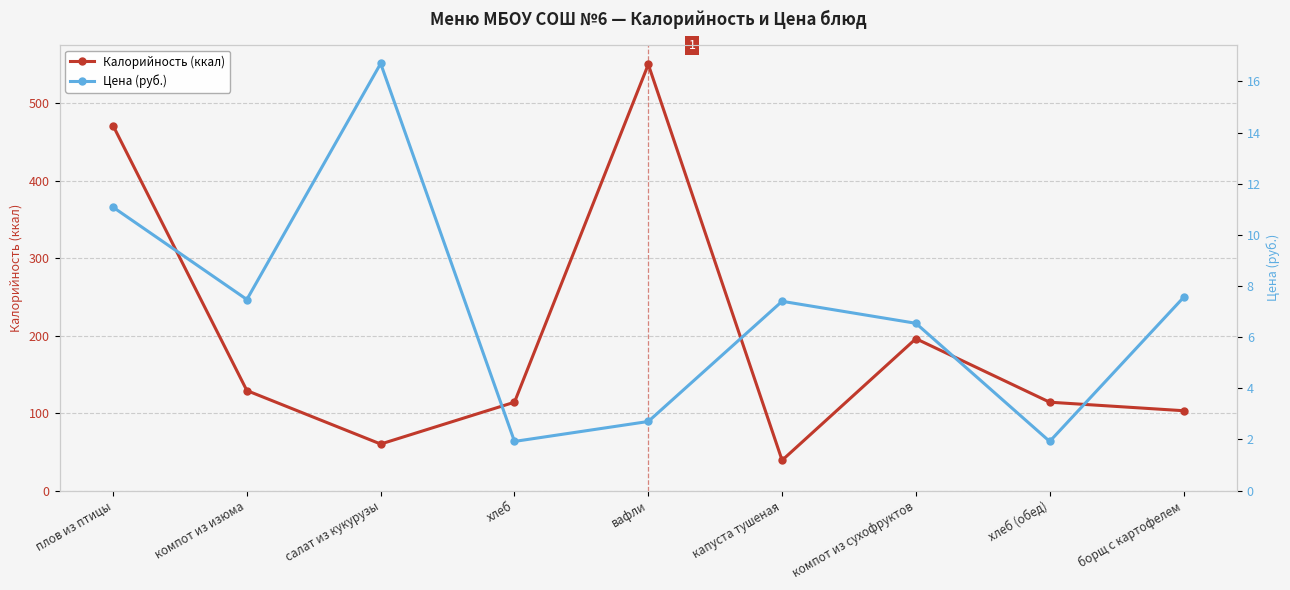

At how many categories does at least one series exceed 239?

2